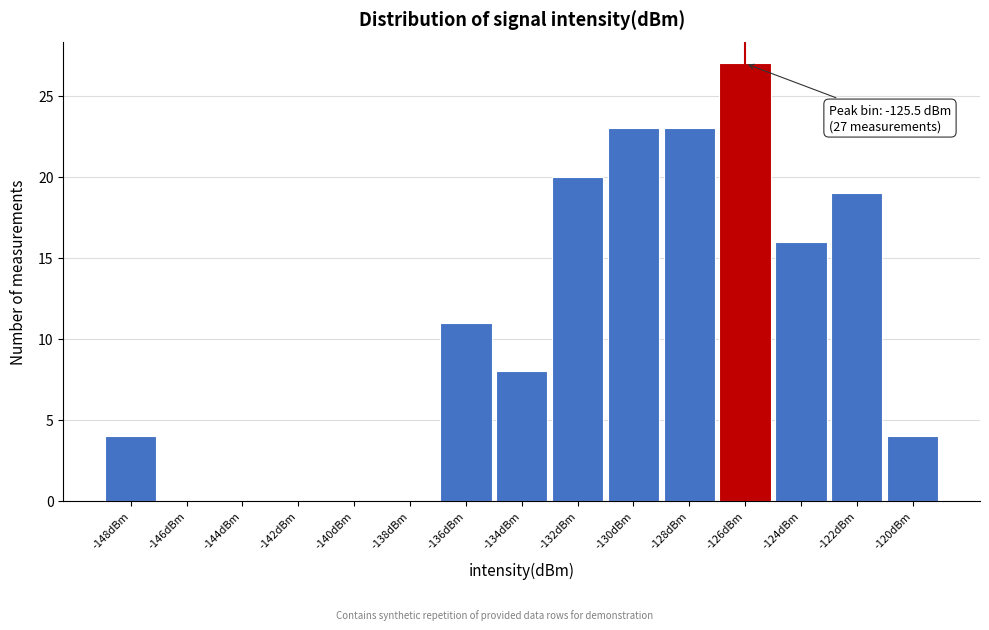

Reading left to right, transcribe all the data shown in this chart.

-148dBm=4	-146dBm=0	-144dBm=0	-142dBm=0	-140dBm=0	-138dBm=0	-136dBm=11	-134dBm=8	-132dBm=20	-130dBm=23	-128dBm=23	-126dBm=27	-124dBm=16	-122dBm=19	-120dBm=4